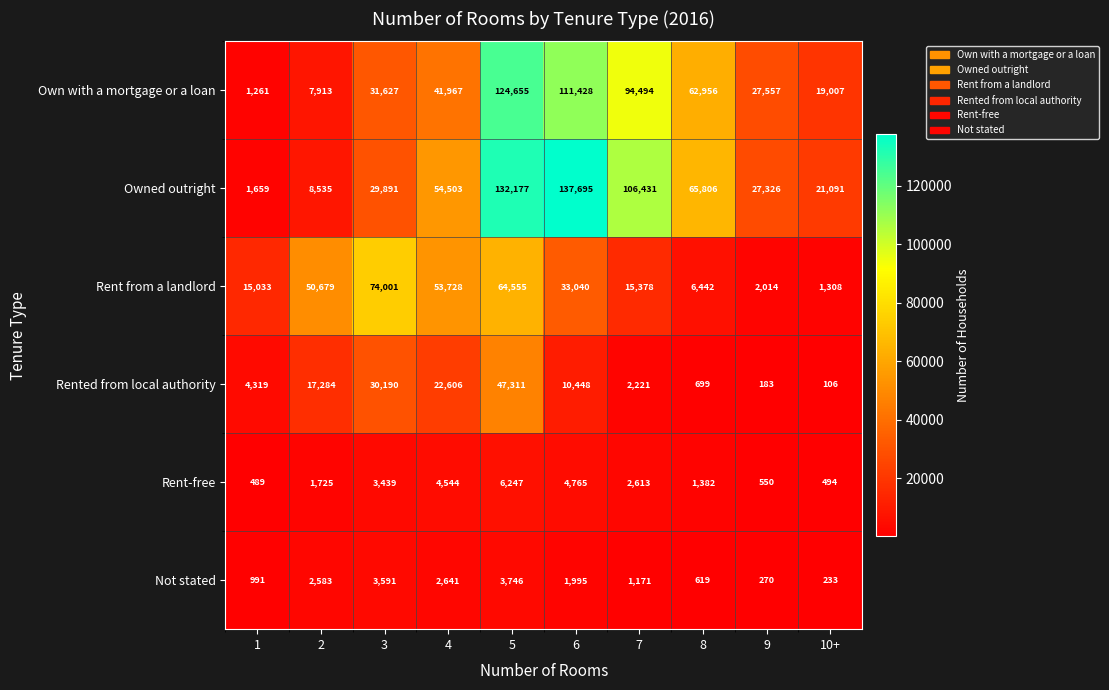

List the series in order of their peak value, highest first.

Owned outright, Own with a mortgage or a loan, Rent from a landlord, Rented from local authority, Rent-free, Not stated